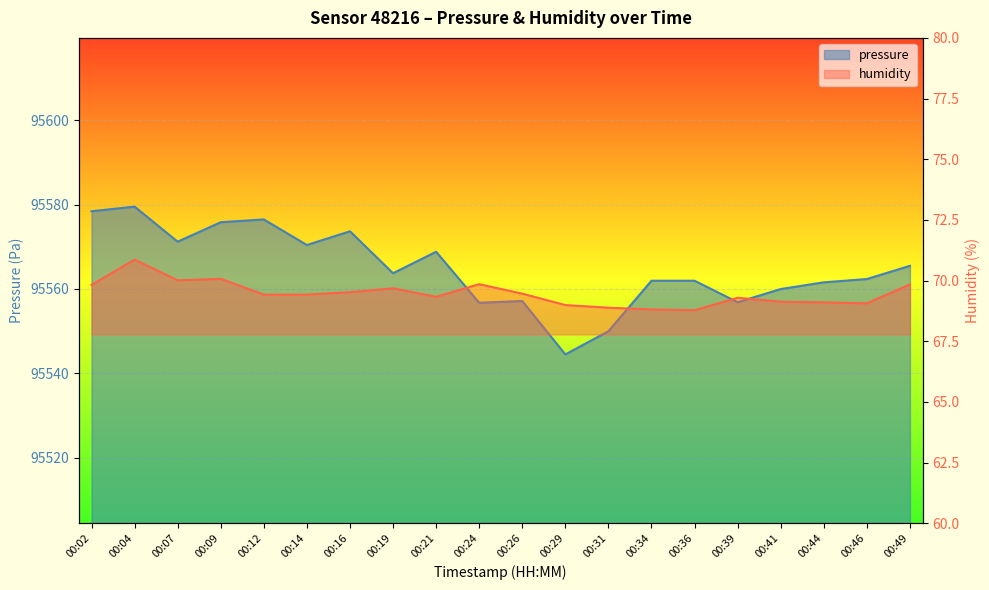

Reading left to right, extract all data points from this chart.

pressure: 95578.4	95579.5	95571.2	95575.8	95576.5	95570.4	95573.7	95563.7	95568.8	95556.7	95557.1	95544.5	95550.0	95561.9	95561.9	95556.8	95560.0	95561.6	95562.3	95565.5
humidity: 69.8	70.9	70.0	70.1	69.4	69.4	69.5	69.7	69.3	69.8	69.5	69.0	68.9	68.8	68.8	69.3	69.1	69.1	69.1	69.8